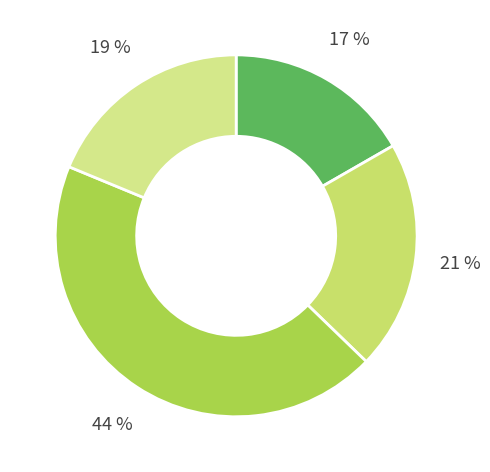

How many segments does this pie chart have?

4